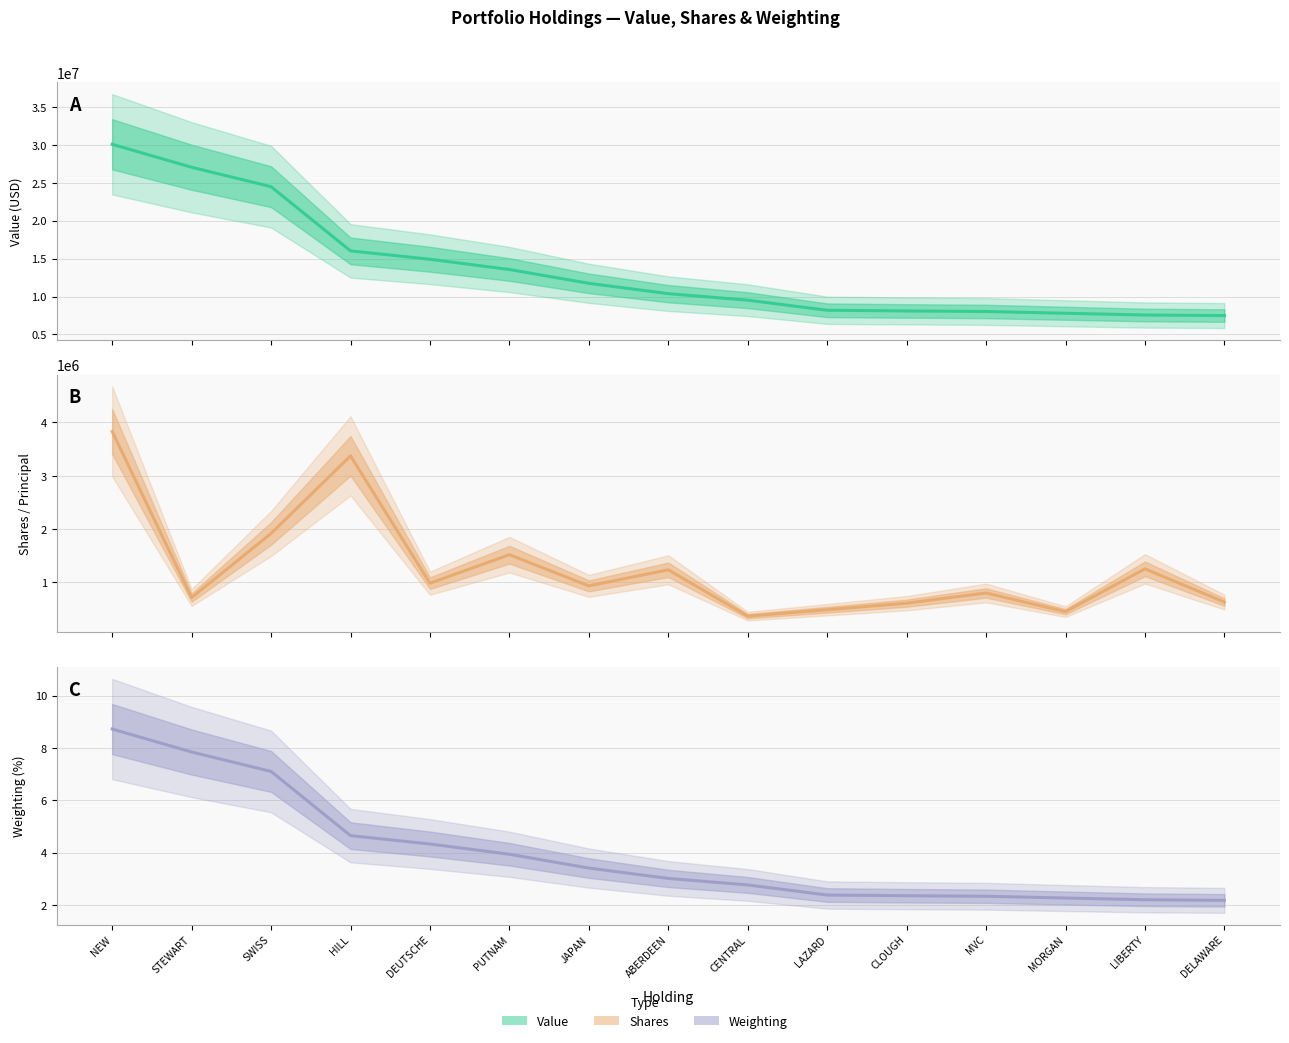

The value of Weighting at LAZARD is 2.4. True or false?

True